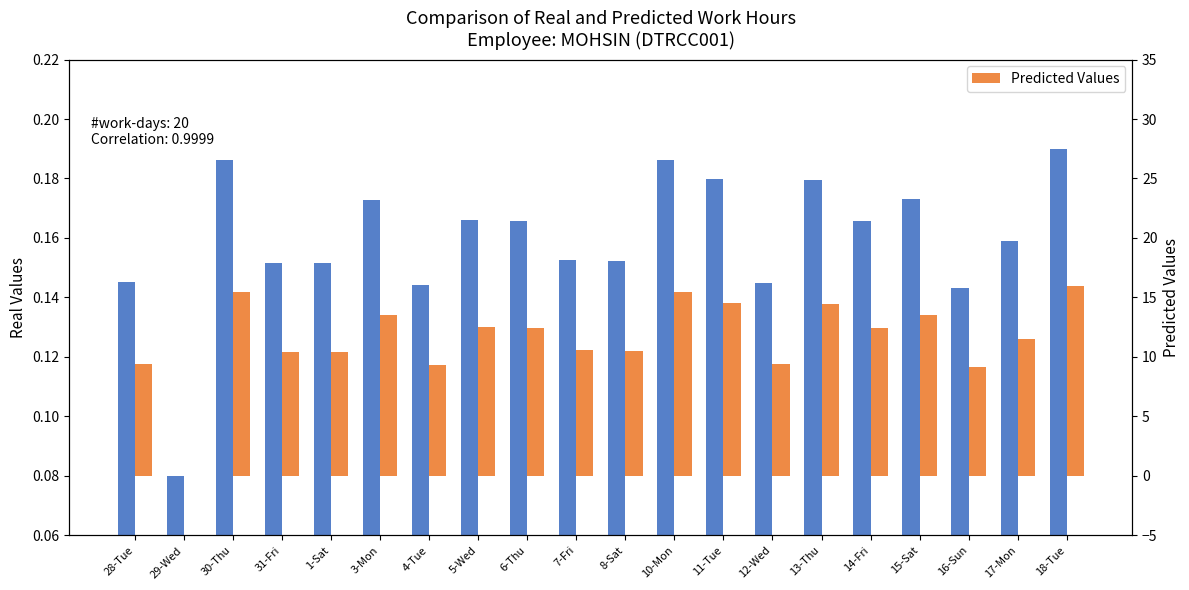

How many groups of bars are there?

20